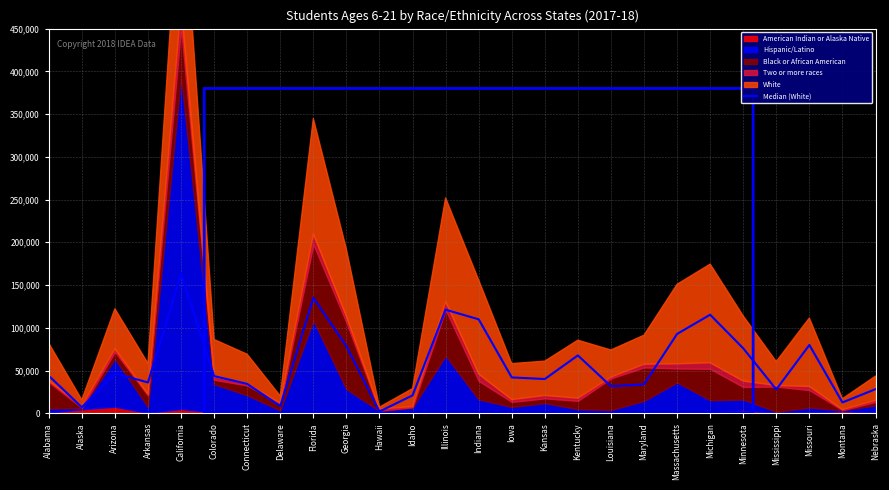

True or false: there are more than 1 points higher than both neighbors.

True